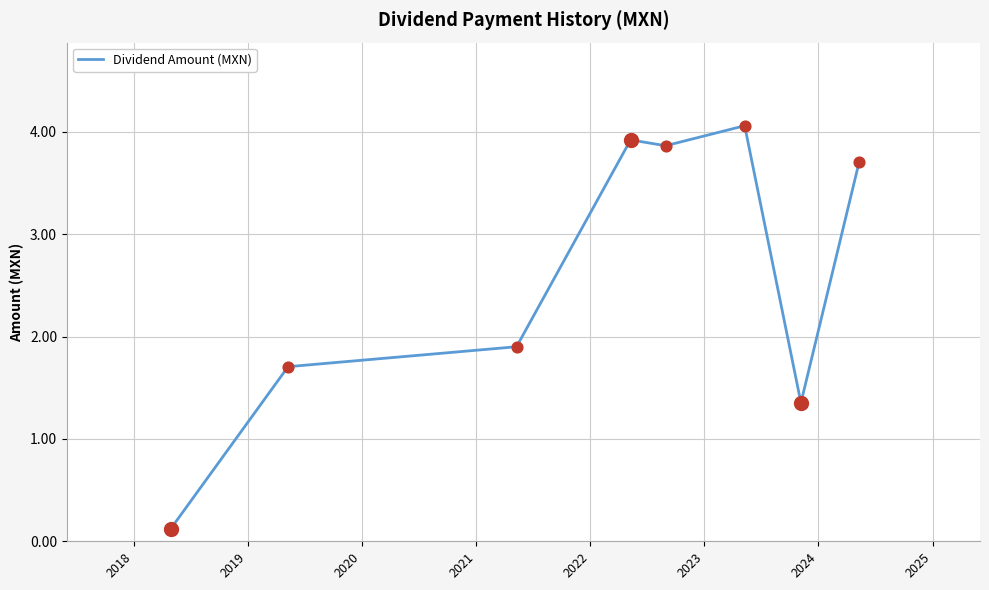

What is the difference between the second highest and minimum values?

3.8